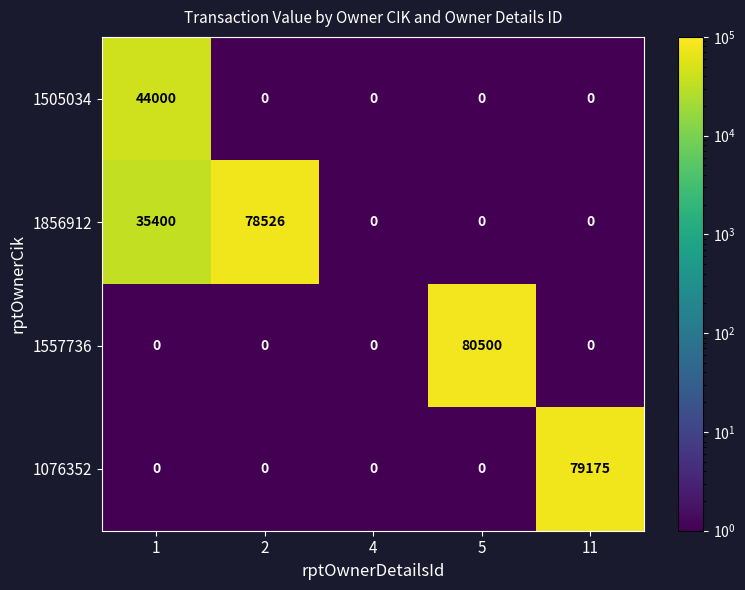

What is the average value of the 1557736 series?

16100